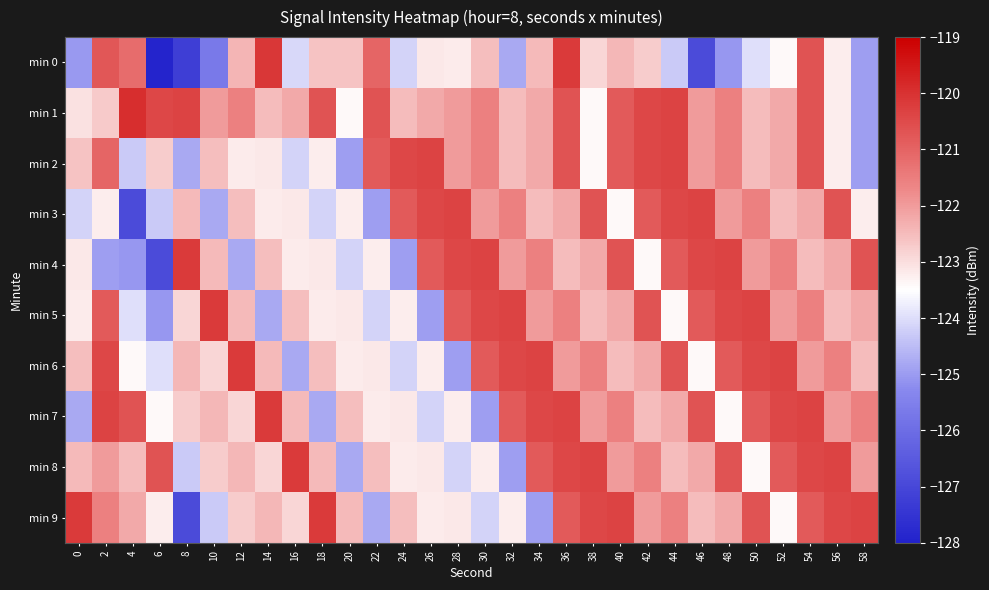

What is the maximum value shown in the chart?

-119.9